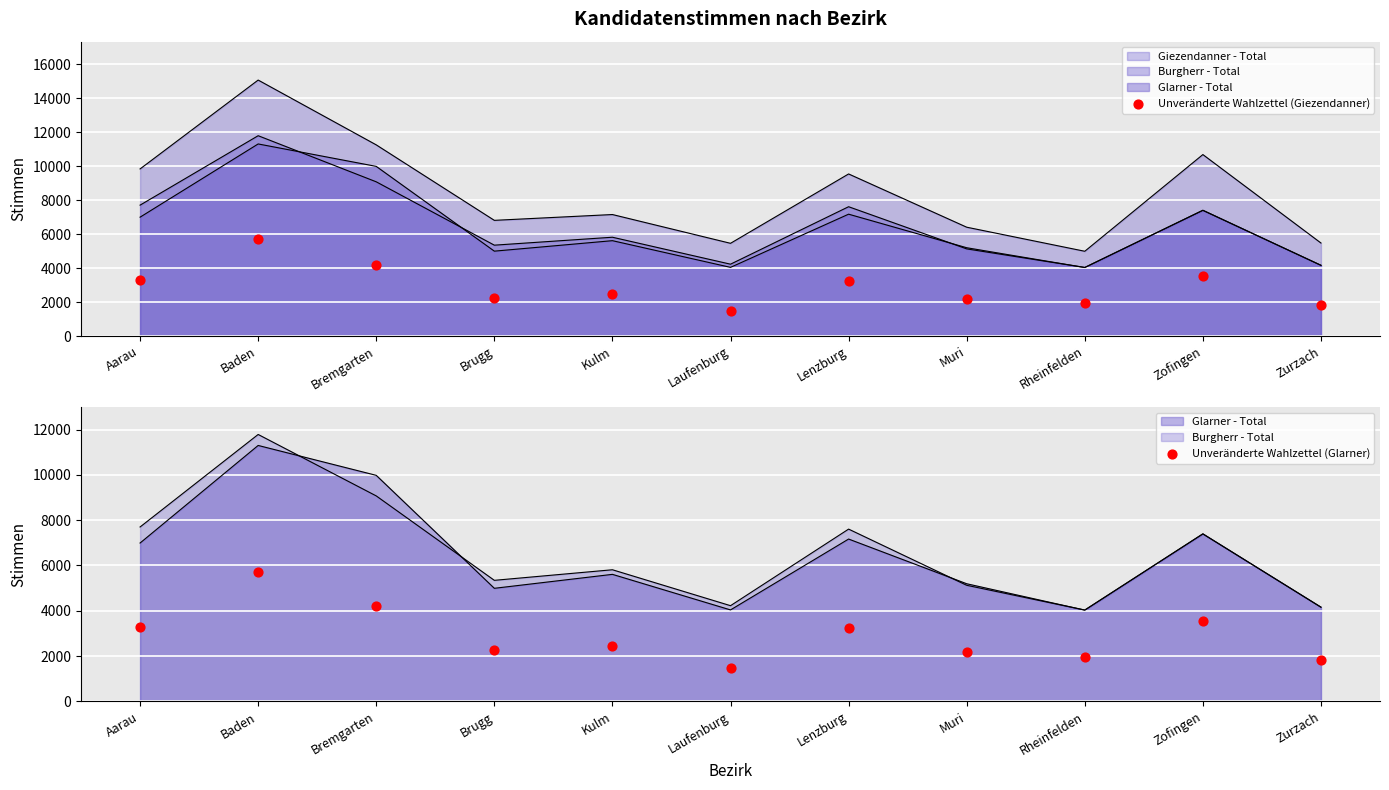

At which category is the sum across all series the highest?

Baden